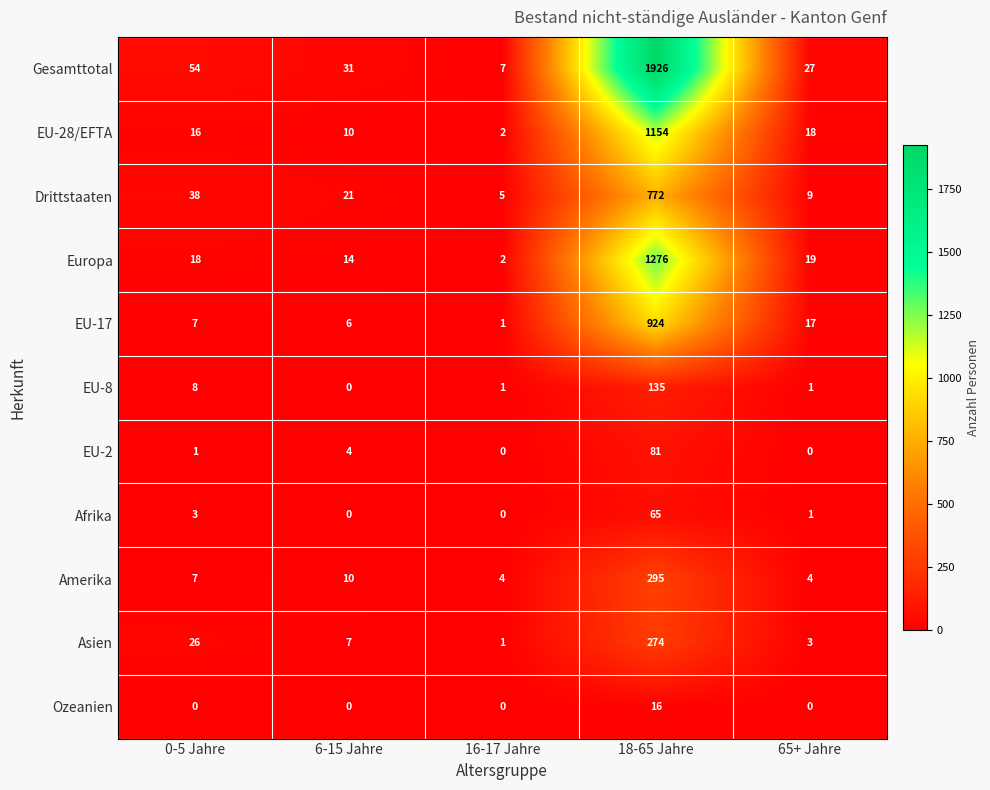

How many data points does each series have?

5